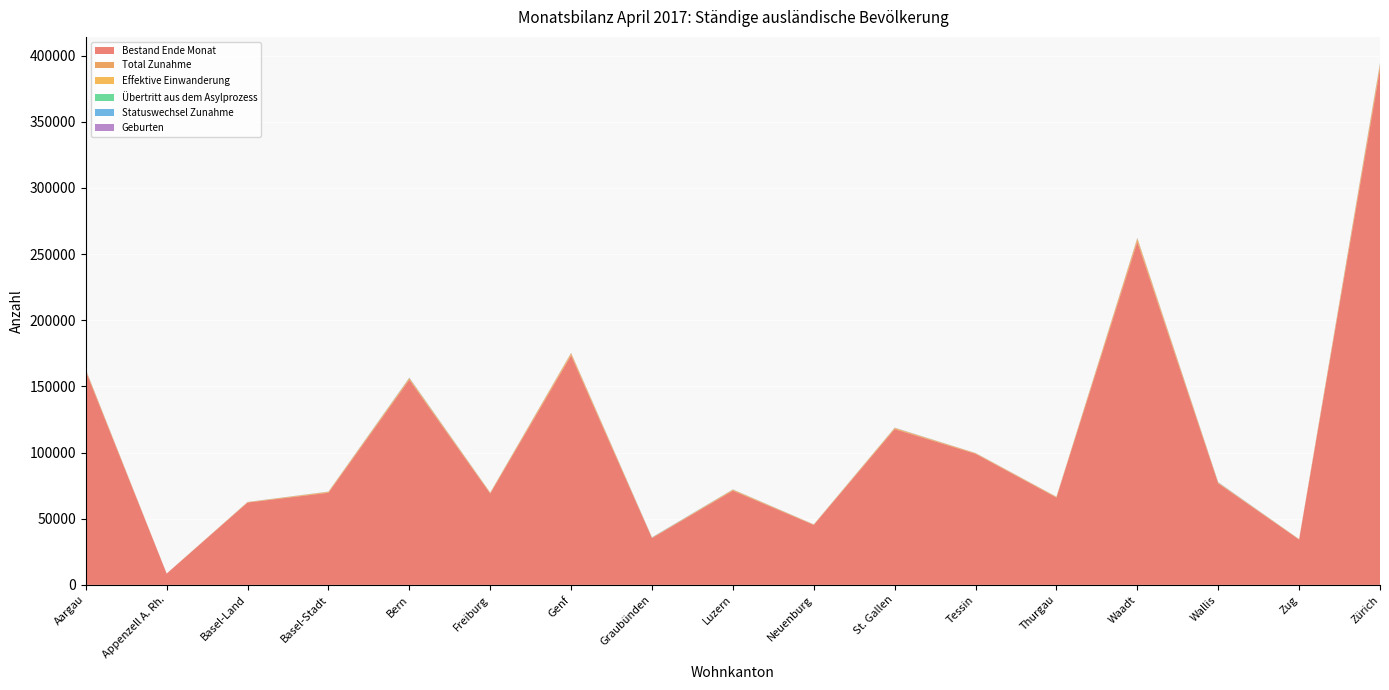

Reading right to left, what are all the values shown in this chart?

Bestand Ende Monat: Zürich=389845	Zug=34239	Wallis=76737	Waadt=259223	Thurgau=66000	Tessin=99078	St. Gallen=117712	Neuenburg=45305	Luzern=71218	Graubünden=35346	Genf=173382	Freiburg=69010	Bern=155034	Basel-Stadt=69627	Basel-Land=62199	Appenzell A. Rh.=8489	Aargau=161522
Total Zunahme: Zürich=2390	Zug=189	Wallis=450	Waadt=1630	Thurgau=328	Tessin=319	St. Gallen=575	Neuenburg=234	Luzern=489	Graubünden=312	Genf=1043	Freiburg=406	Bern=867	Basel-Stadt=463	Basel-Land=249	Appenzell A. Rh.=48	Aargau=706
Effektive Einwanderung: Zürich=1472	Zug=121	Wallis=156	Waadt=1036	Thurgau=203	Tessin=199	St. Gallen=356	Neuenburg=119	Luzern=299	Graubünden=80	Genf=738	Freiburg=235	Bern=459	Basel-Stadt=298	Basel-Land=130	Appenzell A. Rh.=22	Aargau=399
Übertritt aus dem Asylprozess: Zürich=51	Zug=7	Wallis=23	Waadt=24	Thurgau=6	Tessin=21	St. Gallen=41	Neuenburg=19	Luzern=31	Graubünden=9	Genf=17	Freiburg=32	Bern=81	Basel-Stadt=9	Basel-Land=24	Appenzell A. Rh.=2	Aargau=26
Statuswechsel Zunahme: Zürich=405	Zug=35	Wallis=184	Waadt=142	Thurgau=65	Tessin=25	St. Gallen=70	Neuenburg=29	Luzern=82	Graubünden=187	Genf=102	Freiburg=57	Bern=155	Basel-Stadt=83	Basel-Land=31	Appenzell A. Rh.=14	Aargau=122
Geburten: Zürich=309	Zug=24	Wallis=45	Waadt=239	Thurgau=44	Tessin=55	St. Gallen=92	Neuenburg=45	Luzern=47	Graubünden=24	Genf=140	Freiburg=61	Bern=110	Basel-Stadt=41	Basel-Land=47	Appenzell A. Rh.=8	Aargau=135